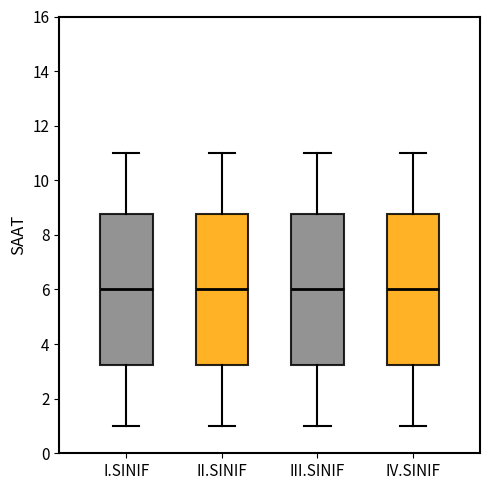

Reading left to right, read every box against the y-axis: the position of its median line, the range the box covers, and the ends of its whiskers. The values are not printed on the chart, so give them approximately, as read against the axis.

I.SINIF: median 6.0, box 3.2 to 8.8, whiskers 1.0 to 11.0
II.SINIF: median 6.0, box 3.2 to 8.8, whiskers 1.0 to 11.0
III.SINIF: median 6.0, box 3.2 to 8.8, whiskers 1.0 to 11.0
IV.SINIF: median 6.0, box 3.2 to 8.8, whiskers 1.0 to 11.0